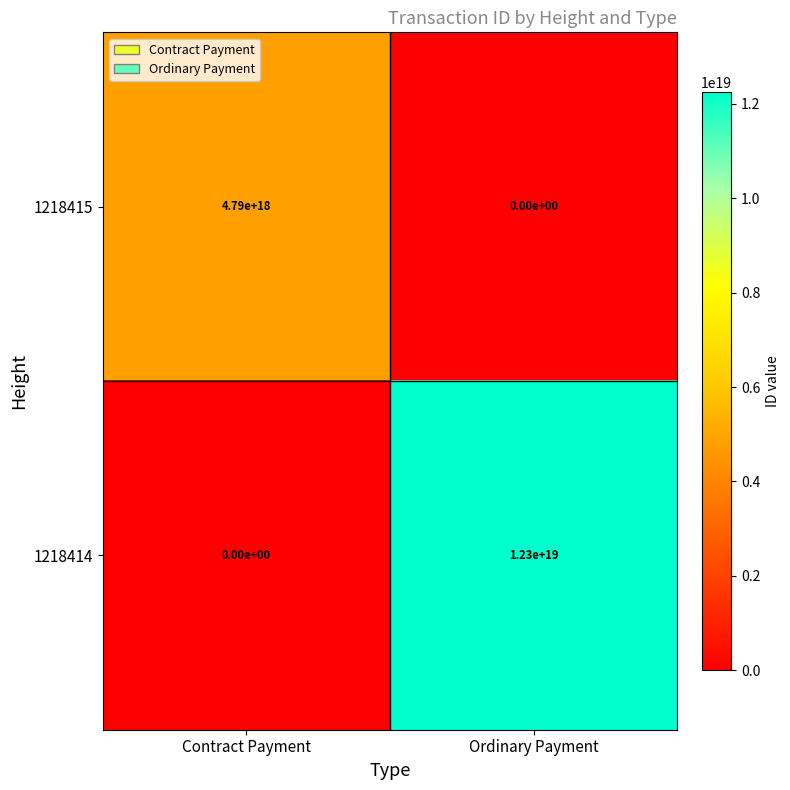

True or false: 1218414 has a value of 0 at Contract Payment.

True